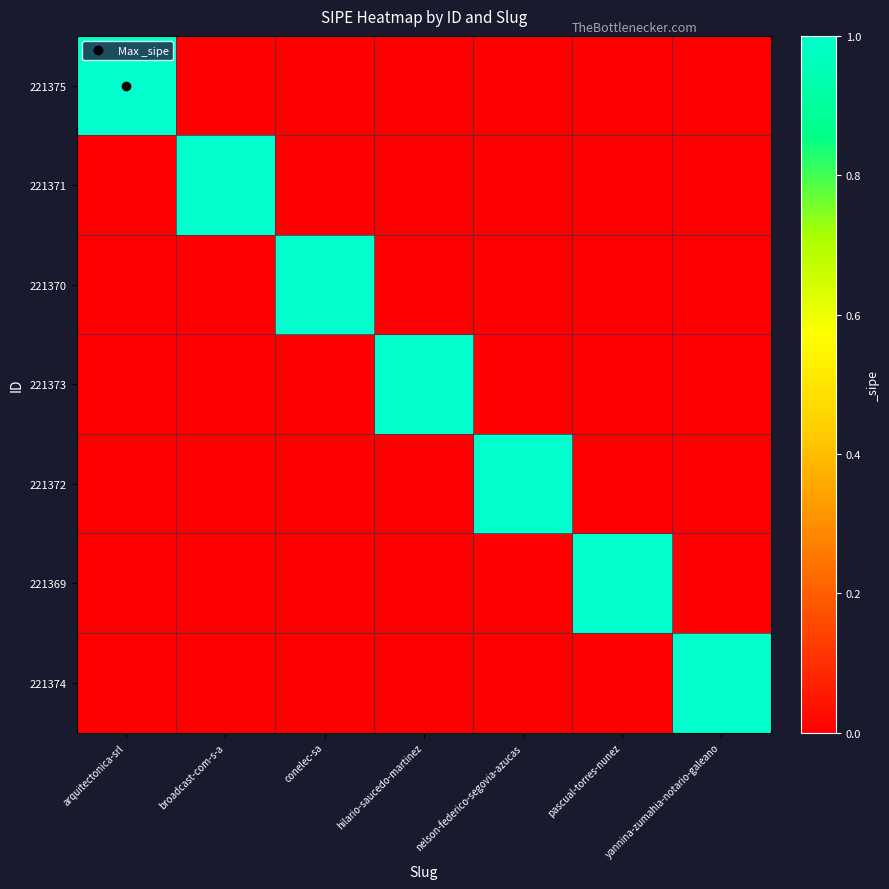

Rank the series at hilario-saucedo-martinez from highest to lowest value.

221373, 221375, 221371, 221370, 221372, 221369, 221374